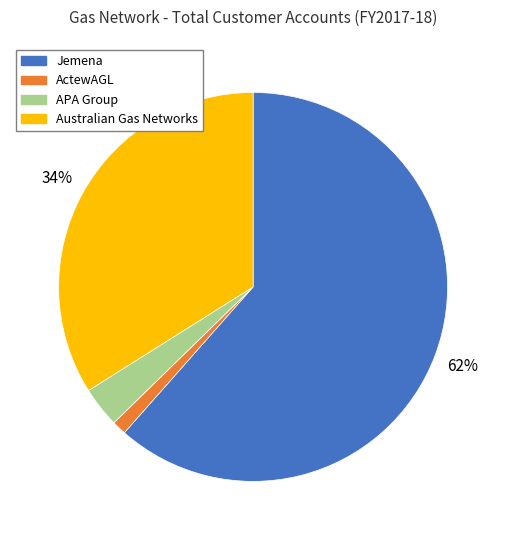

The Jemena slice represents 52% of the pie. True or false?

False